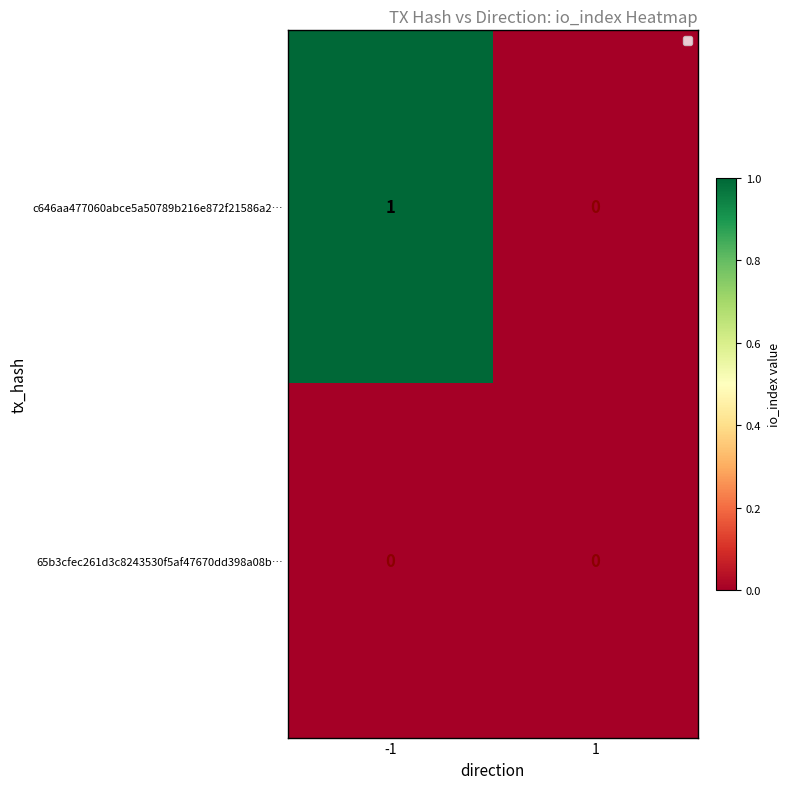

At -1, list the series in order from largest to smallest.

c646aa477060abce5a50789b216e872f21586a2…, 65b3cfec261d3c8243530f5af47670dd398a08b…